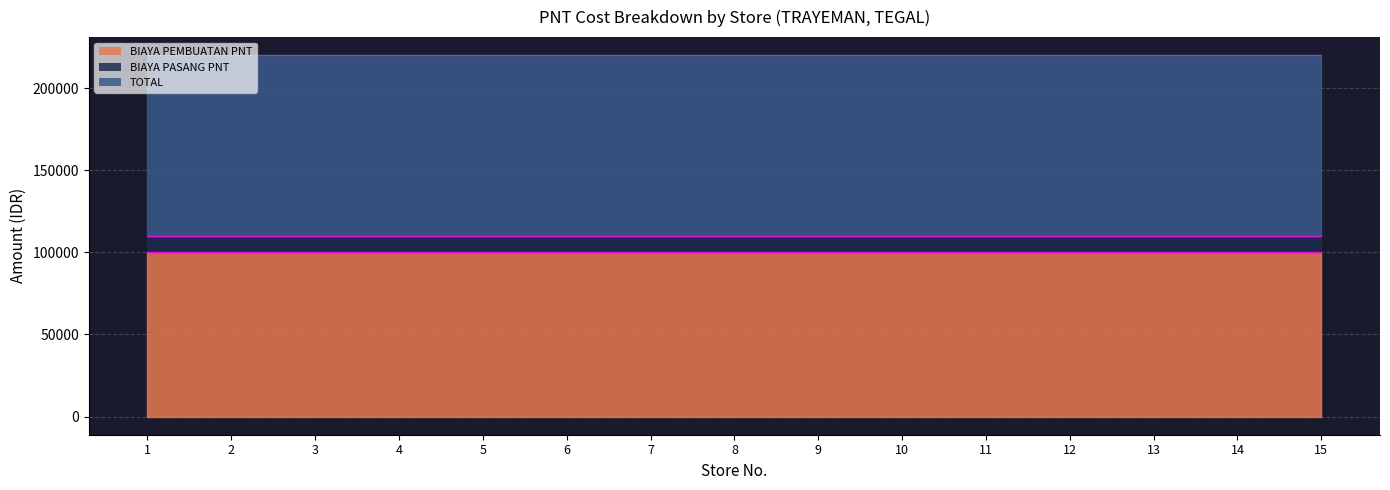

Does the chart have visible grid lines?

Yes